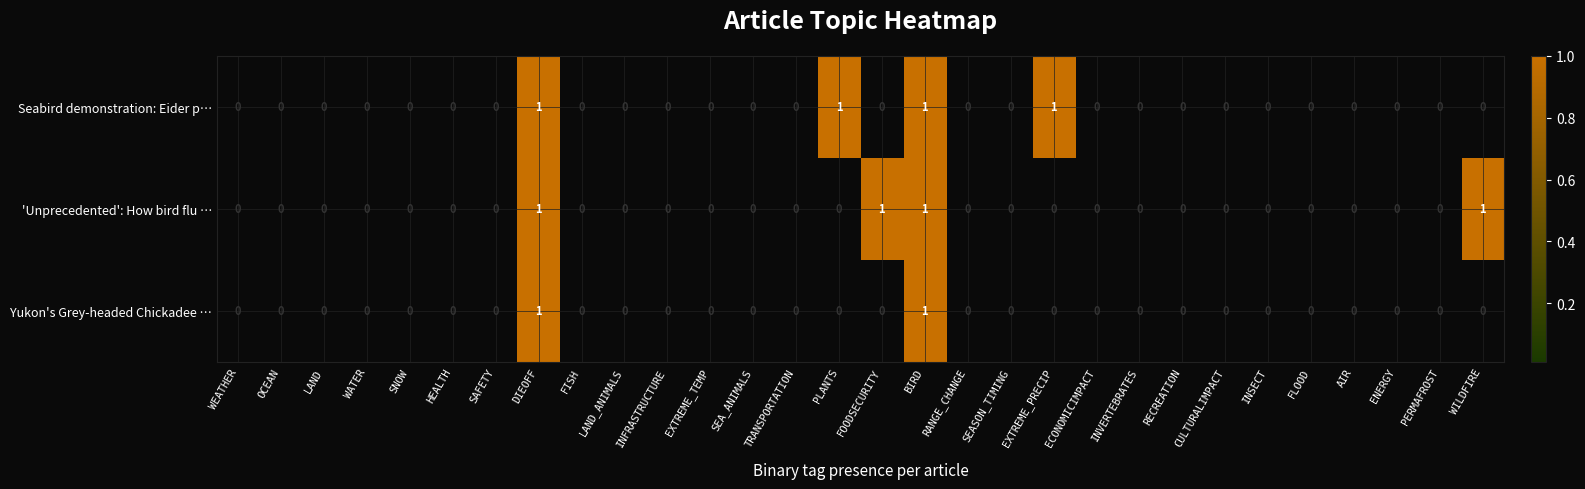

Count the Seabird demonstration: Eider p… values in the range 0 to 1.

30